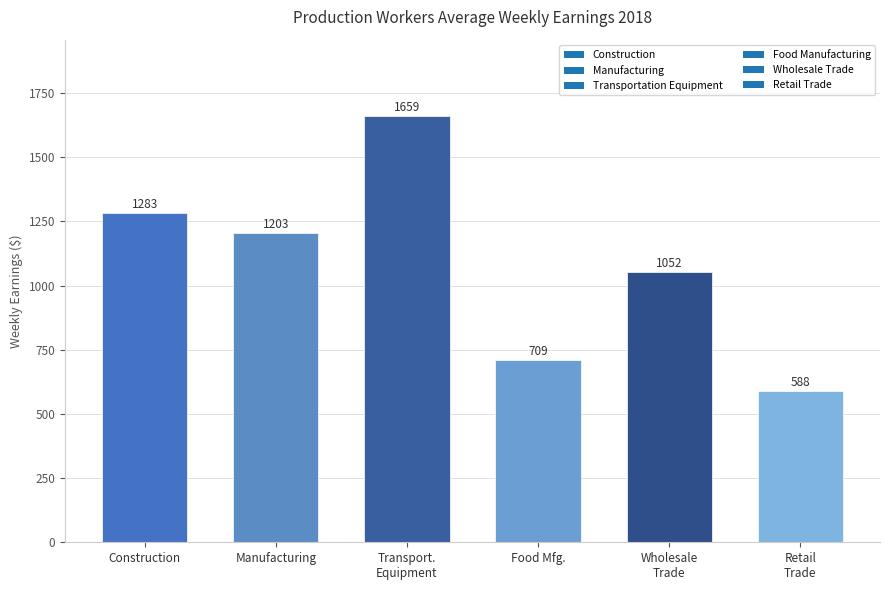

At which label does the data first exceed 1203?

Construction